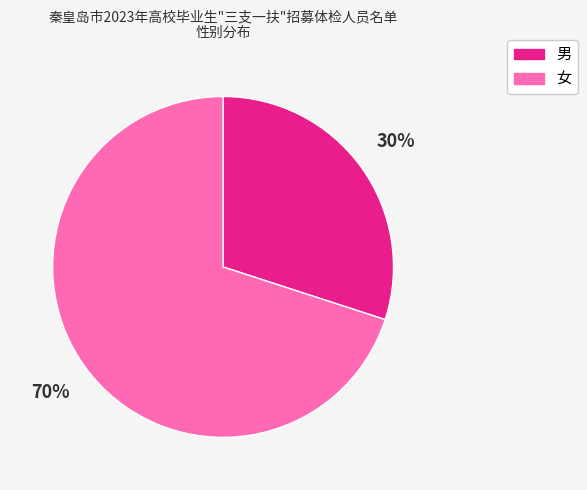

How many segments does this pie chart have?

2